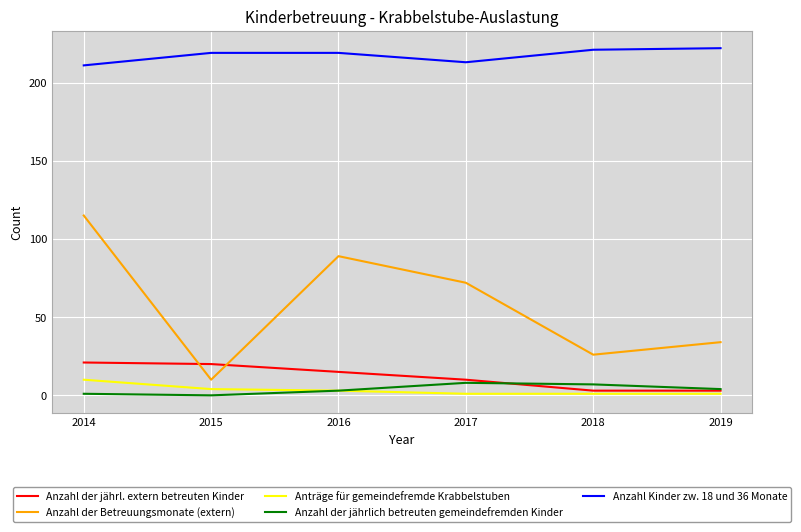

True or false: Anzahl der jährl. extern betreuten Kinder and Anträge für gemeindefremde Krabbelstuben cross at least once.

False